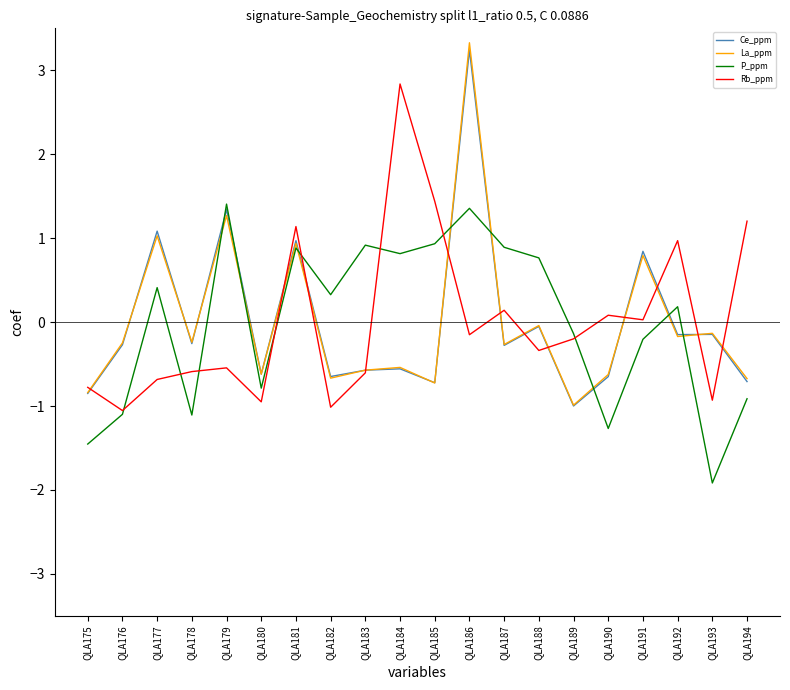

Rank the series by their maximum value, from highest to lowest.

La_ppm, Ce_ppm, Rb_ppm, P_ppm